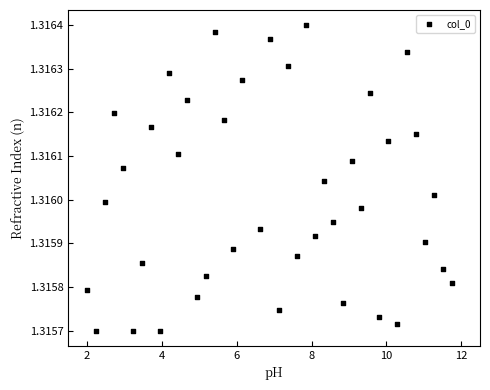

What is the range of X values (max minus min)?

9.8